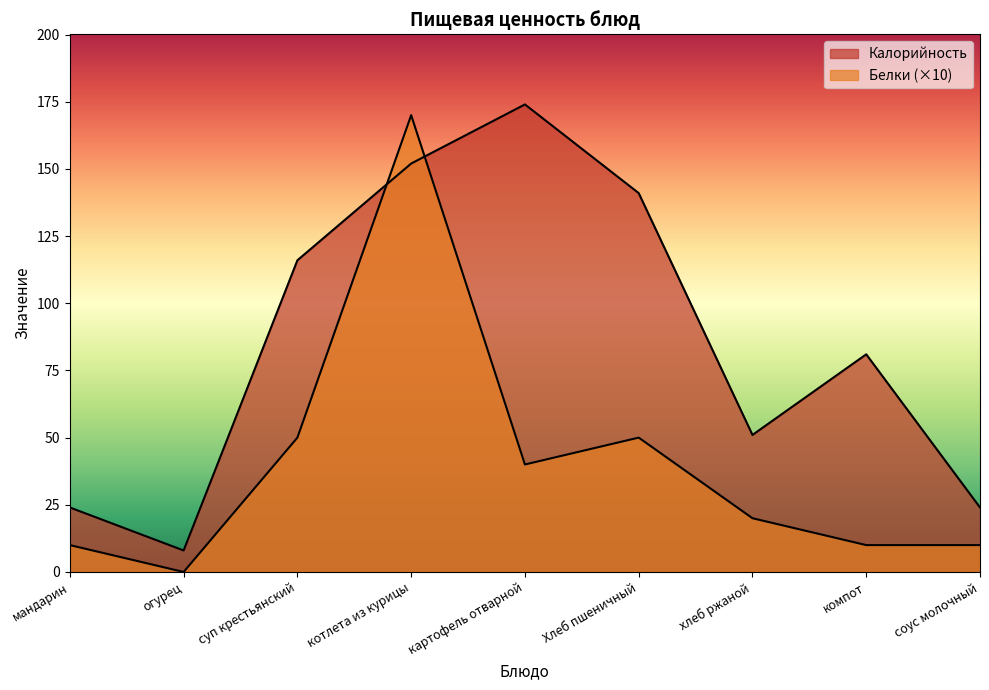

How many lines are shown in the chart?

2